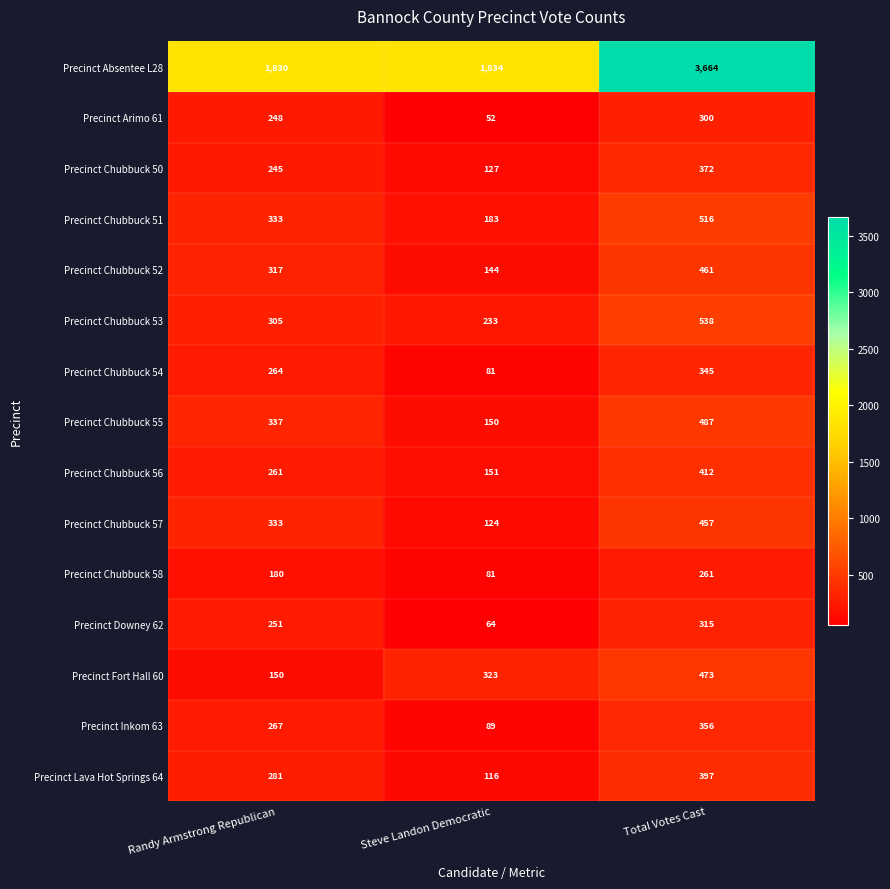

Is it true that Precinct Chubbuck 57 equals 56 at Steve Landon Democratic?

False